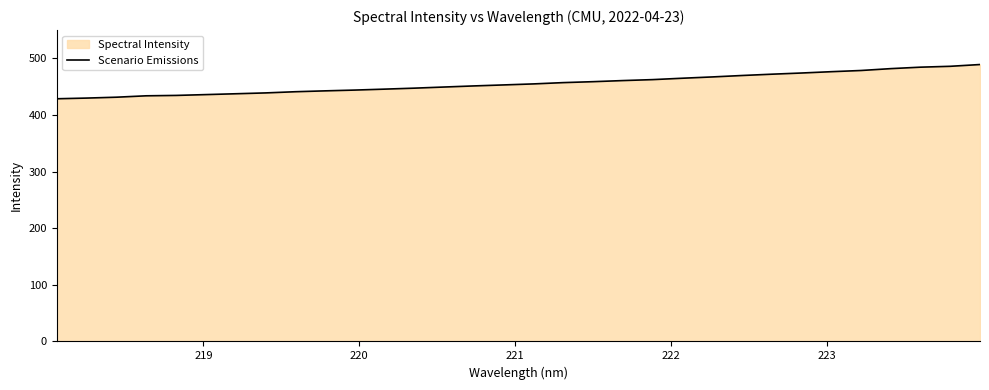

How many data points are above 454?

16